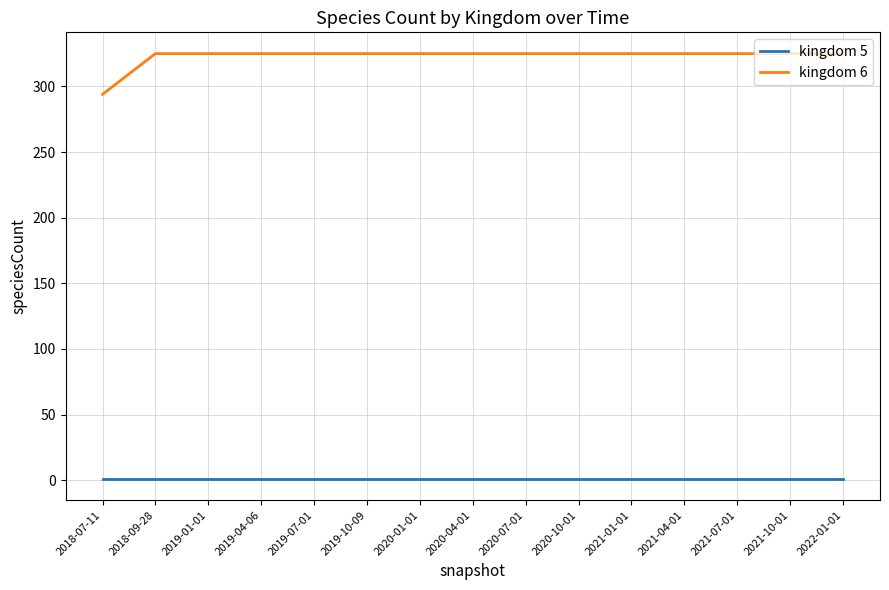

What is the total value across all series at 2019-10-09?

326